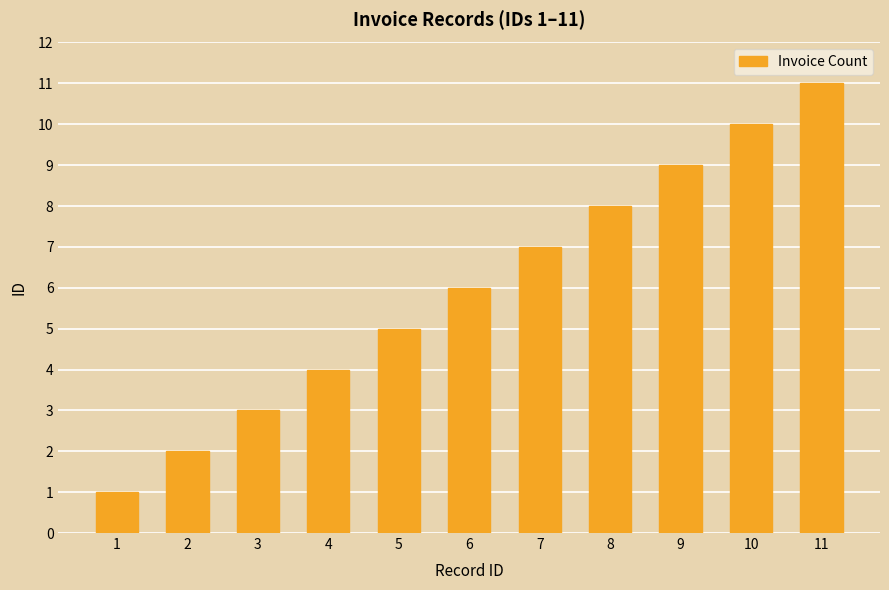

The value at 2 is 1. True or false?

False